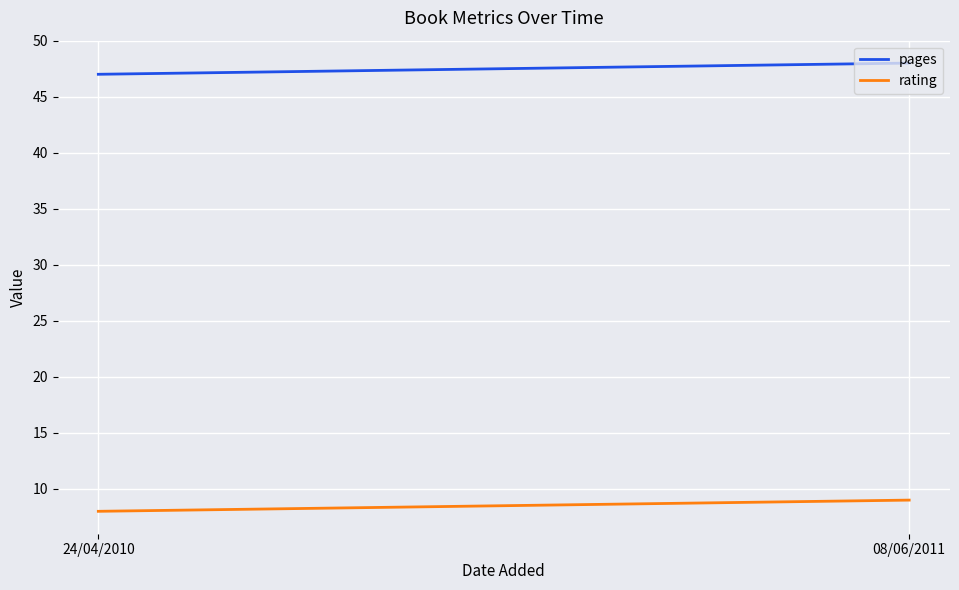

Which category has the highest value across all series?

08/06/2011